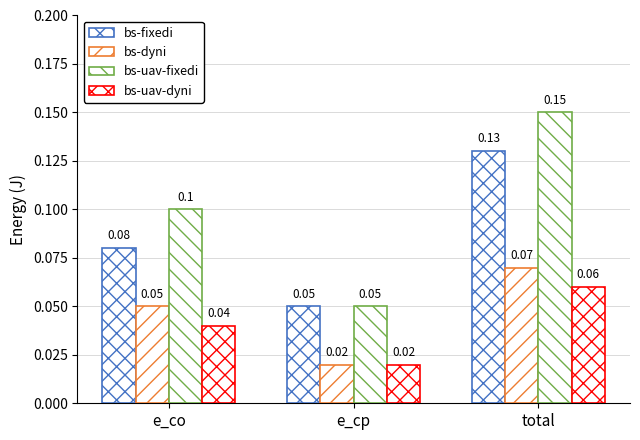

What is the label of the 3rd bar from the right?

e_co